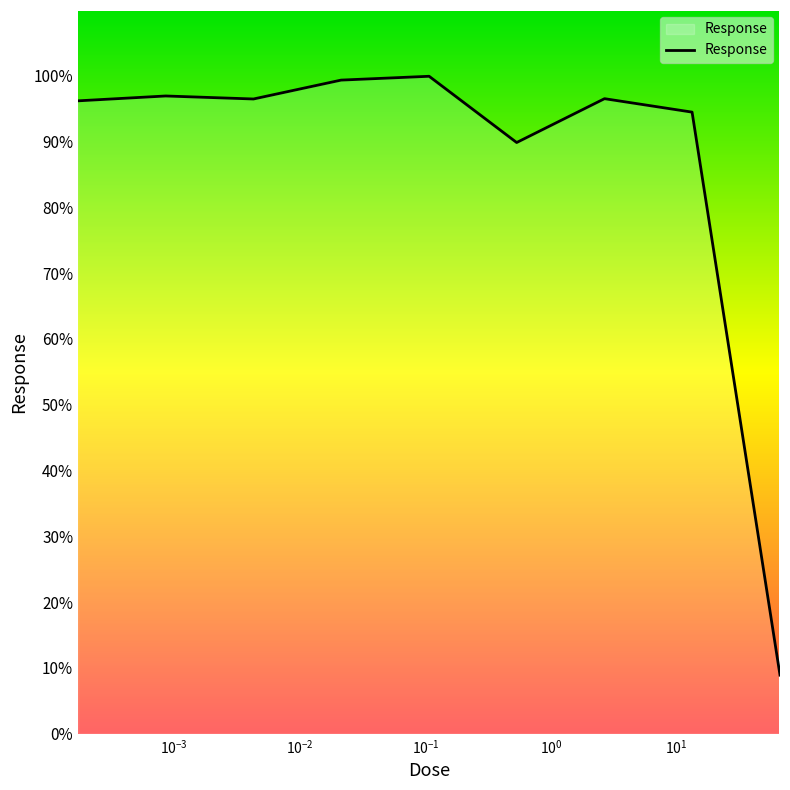

What is the smallest value displayed?

8.9